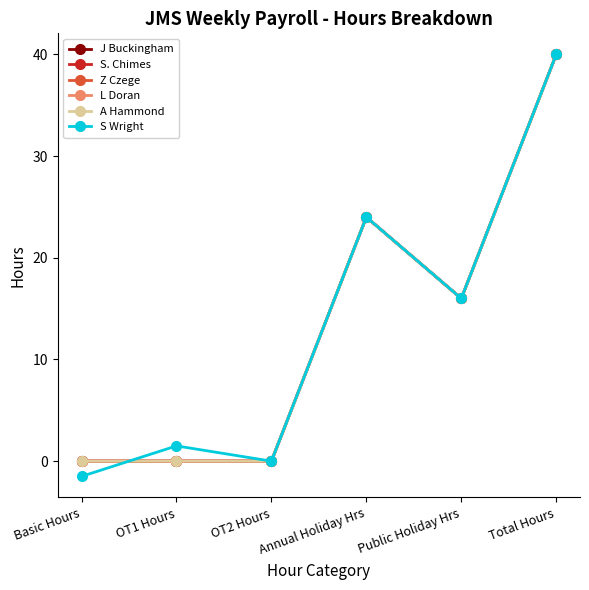

Which series has the largest total across all categories?

J Buckingham